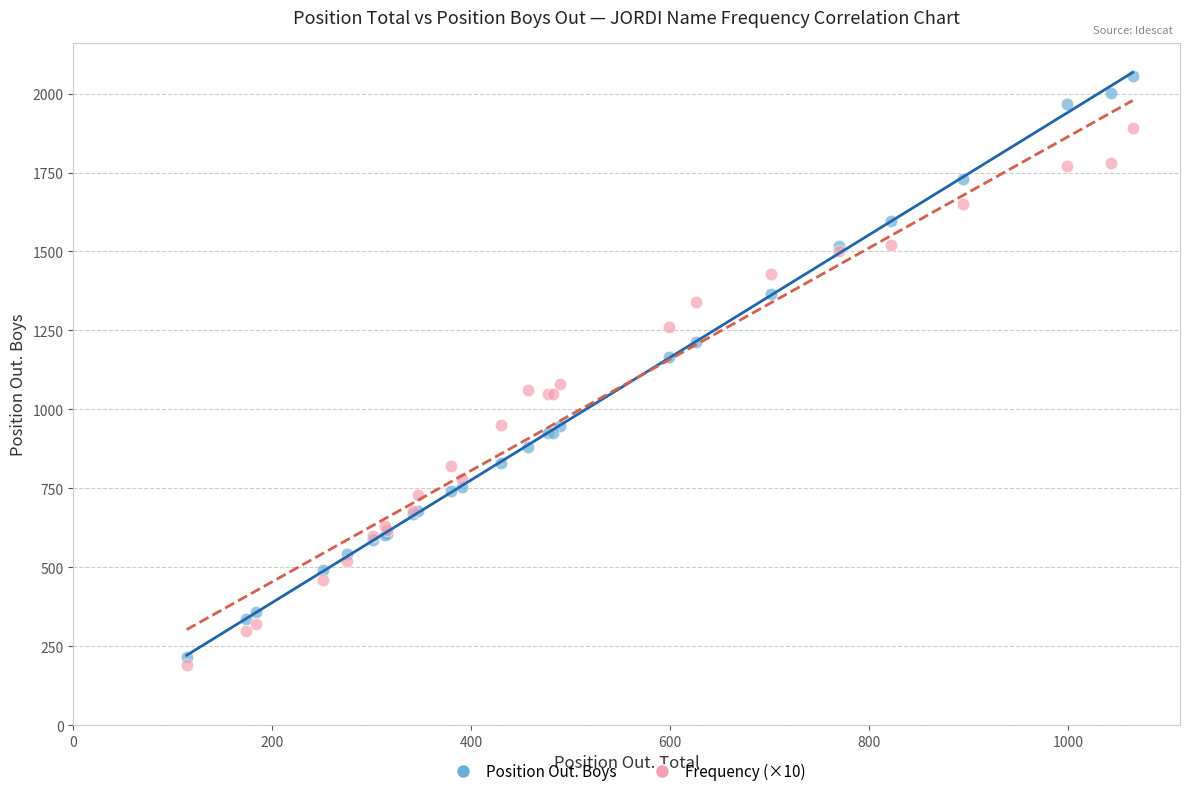

Which series has the largest Y range (max minus min)?

Position Out. Boys